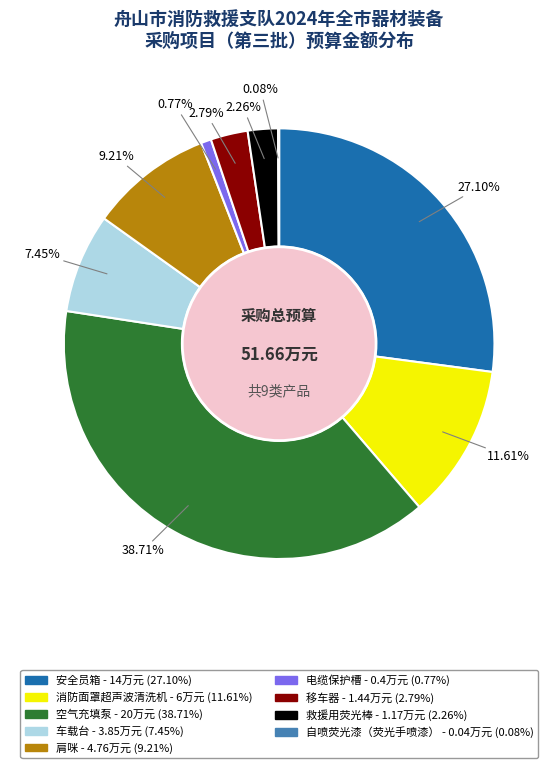

What is the largest slice in the pie chart?

空气充填泵